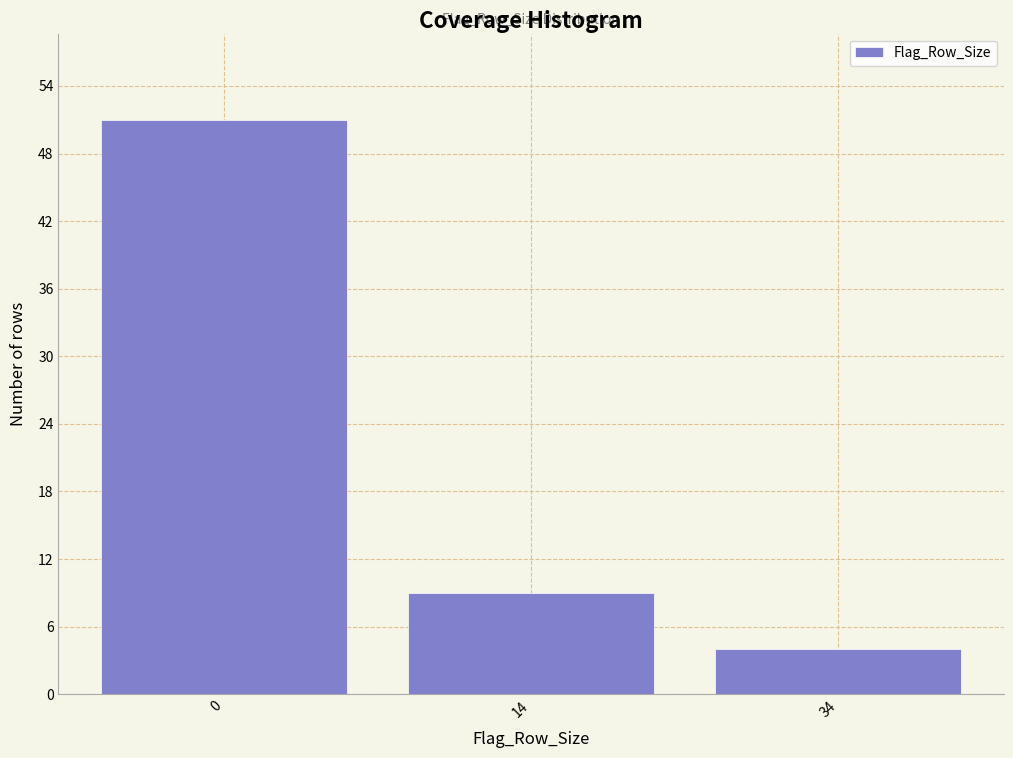

Reading right to left, extract all data points from this chart.

4	9	51